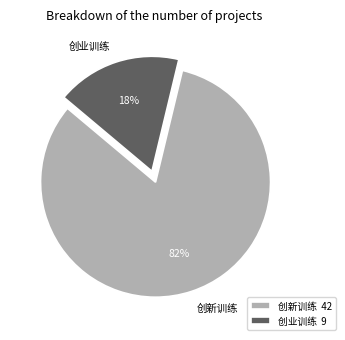

What is the majority slice?

创新训练